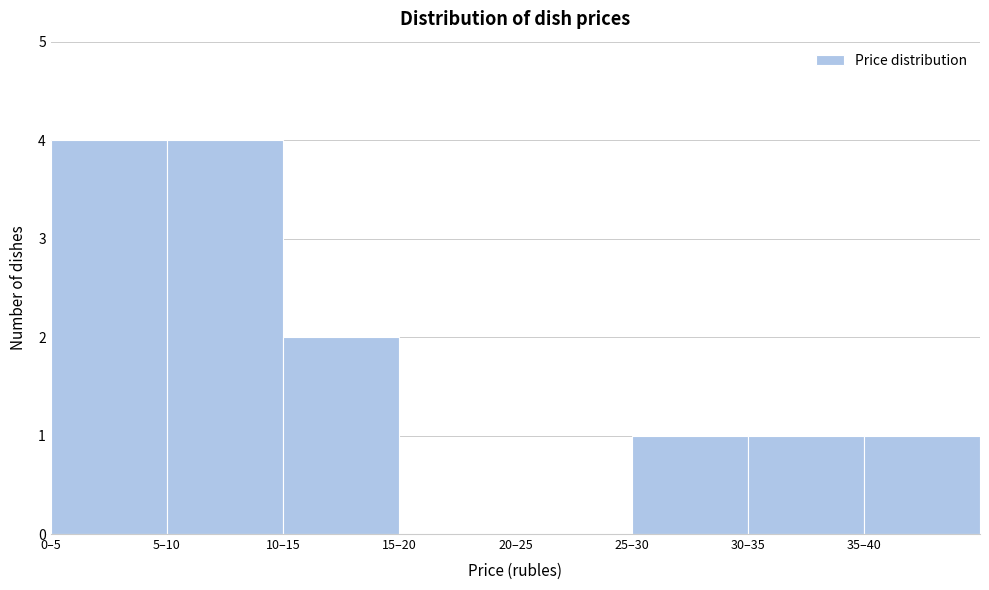

Reading left to right, extract all data points from this chart.

0–5=4	5–10=4	10–15=2	15–20=0	20–25=0	25–30=1	30–35=1	35–40=1